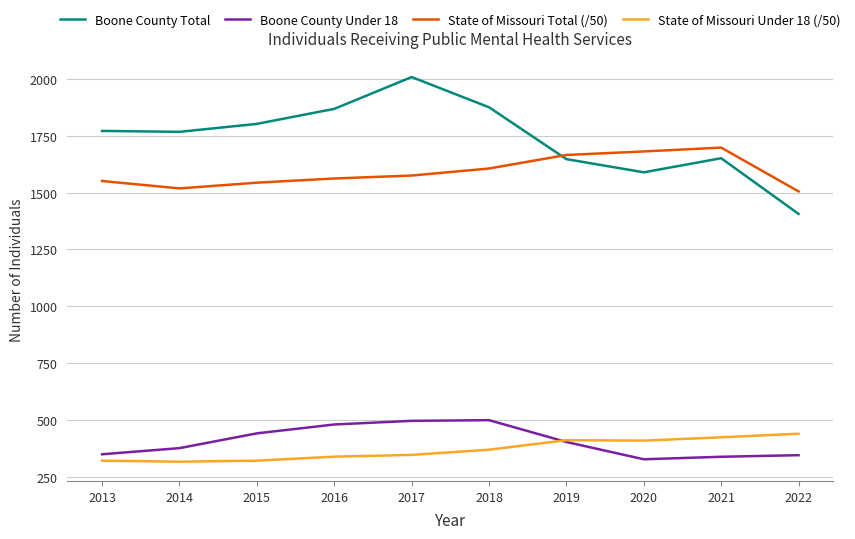

The Boone County Under 18 series shows 338.0 at 2021. True or false?

True